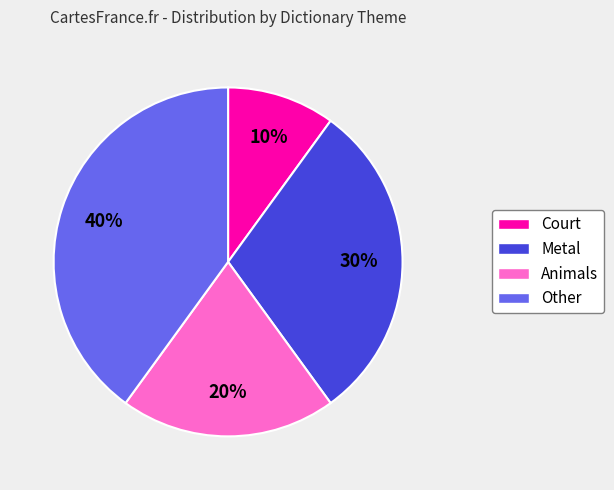

Does any single category account for the majority?

No